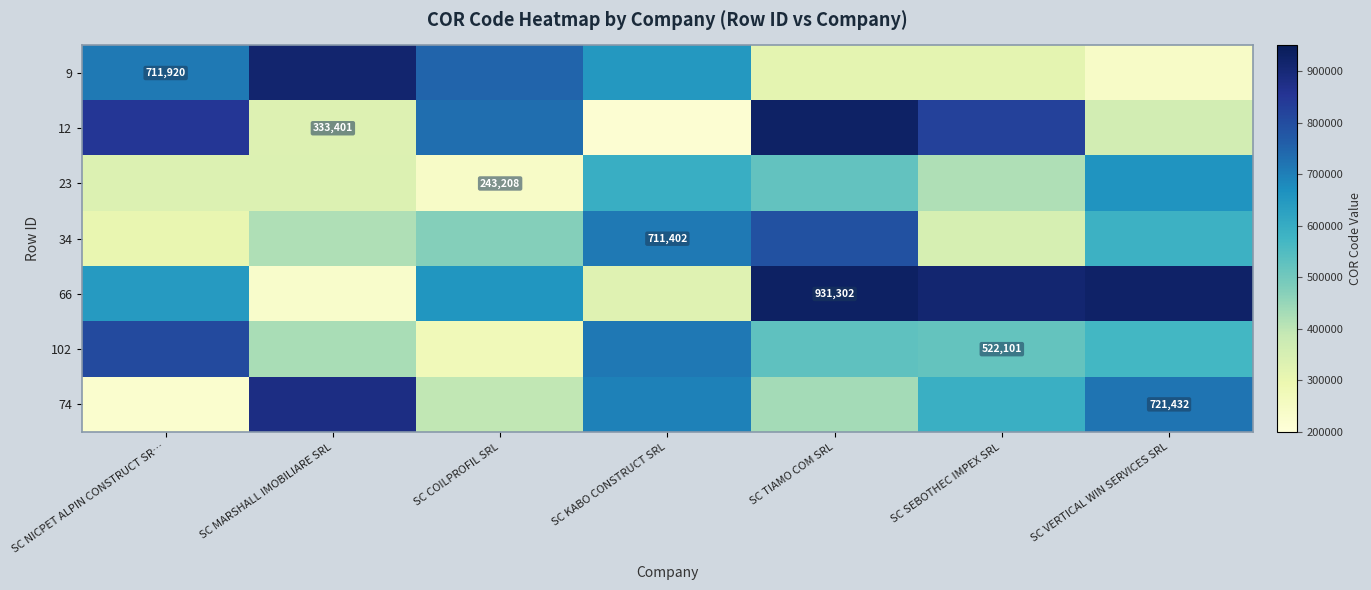

What is the maximum value for 34?

788882.0